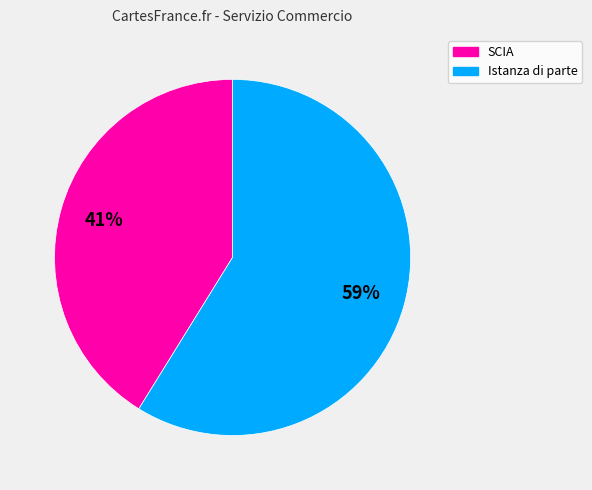

How many segments does this pie chart have?

2